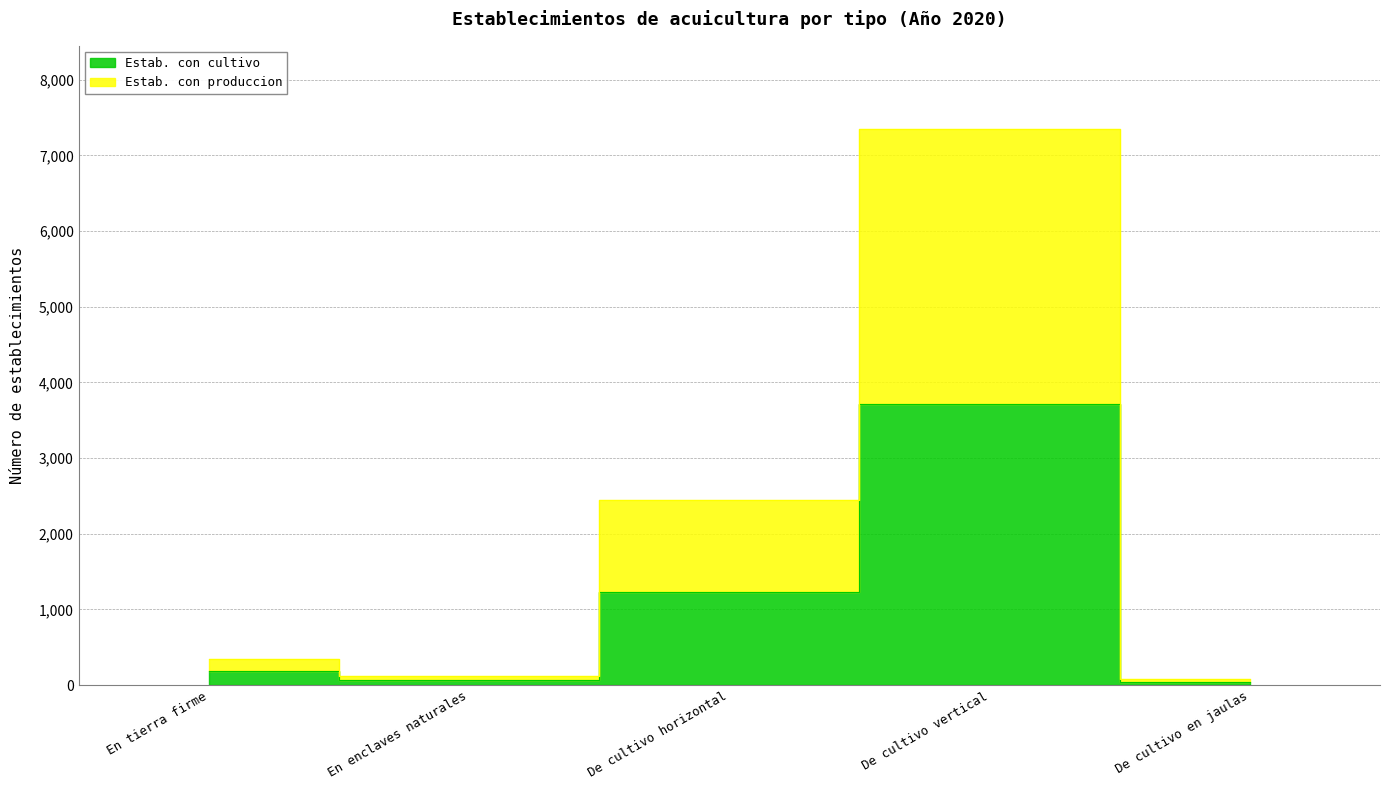

How many interior local valleys does the Estab. con produccion series have?

1